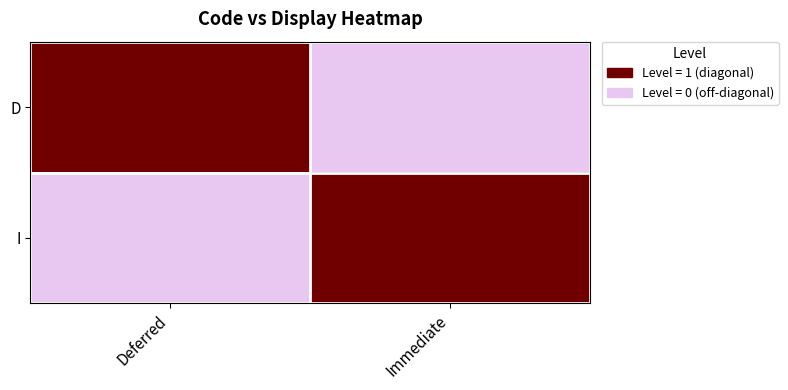

Reading left to right, extract all data points from this chart.

D: Deferred=1	Immediate=0
I: Deferred=0	Immediate=1